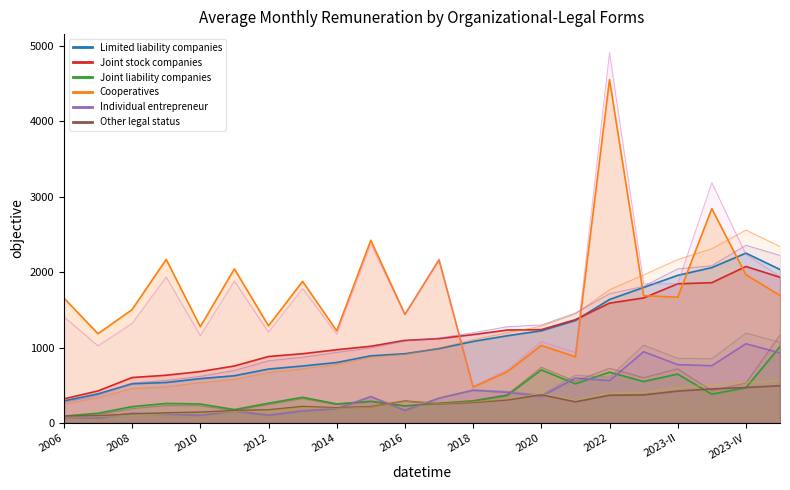

Which series has the largest total across all categories?

Cooperatives